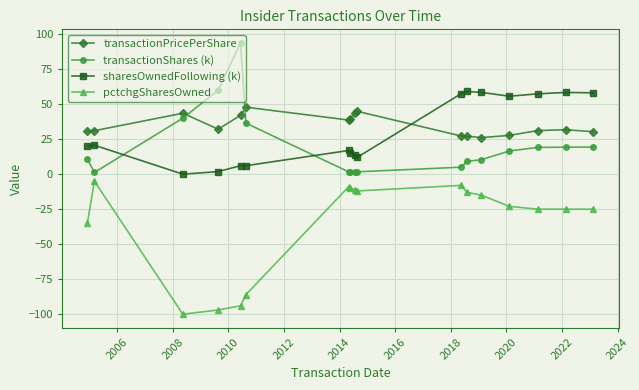

After their last crossing, which series has the higher values: transactionPricePerShare or transactionShares (k)?

transactionPricePerShare